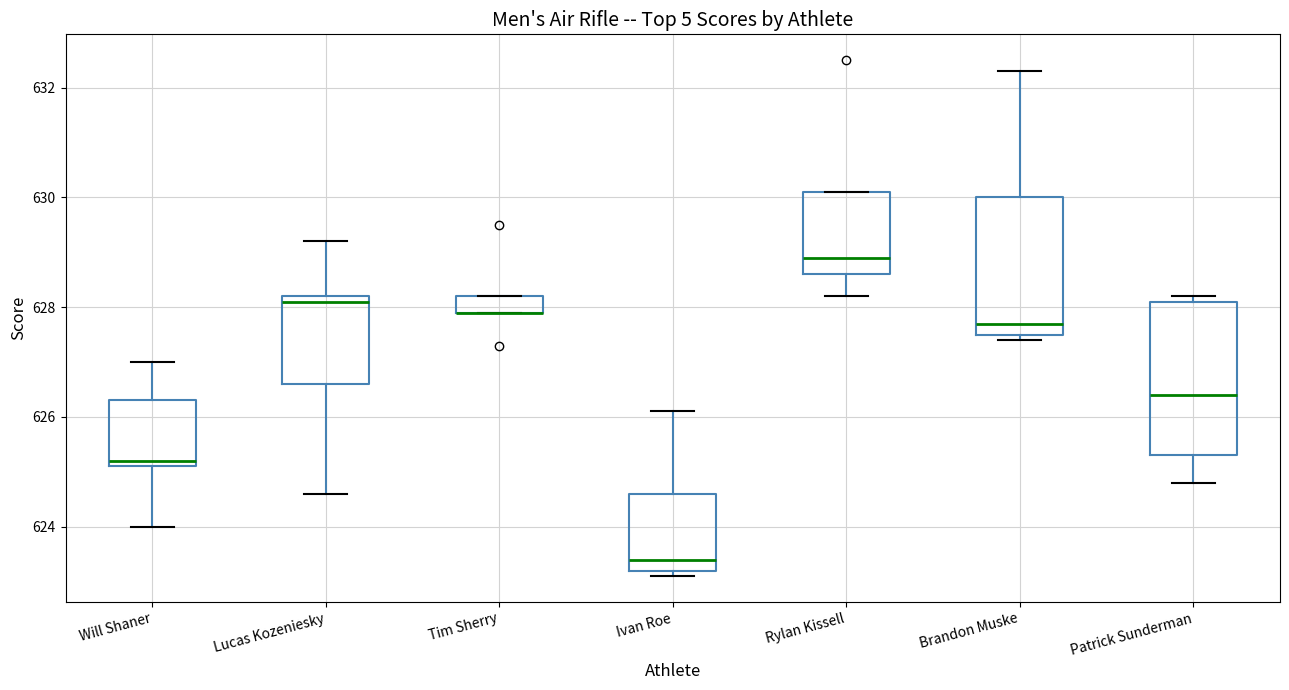

Where is the lower edge of the box for Rylan Kissell on the y-axis? The values are not printed on the chart, so give them approximately, as read against the axis.

628.6